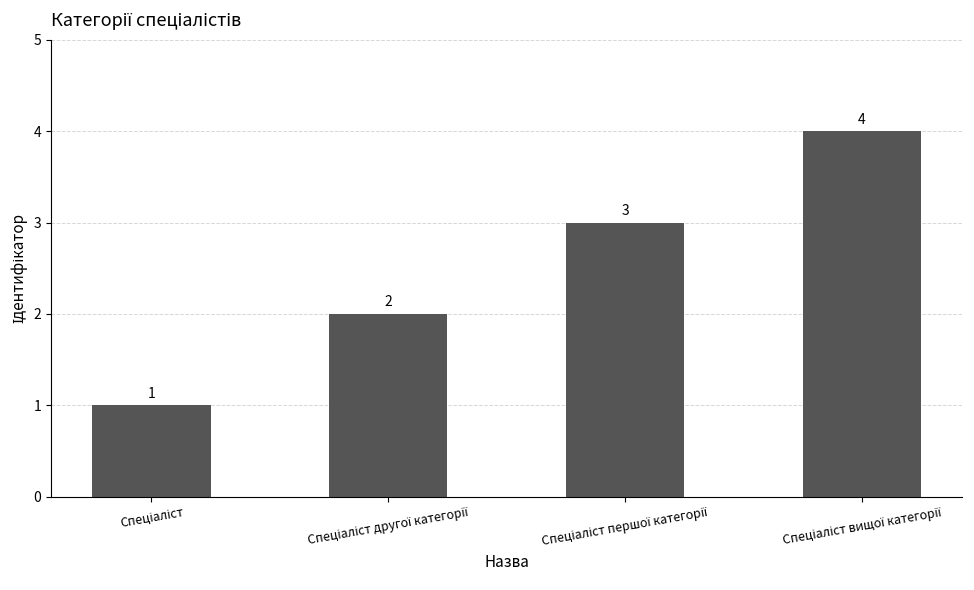

What is the difference between the maximum and minimum values?

3